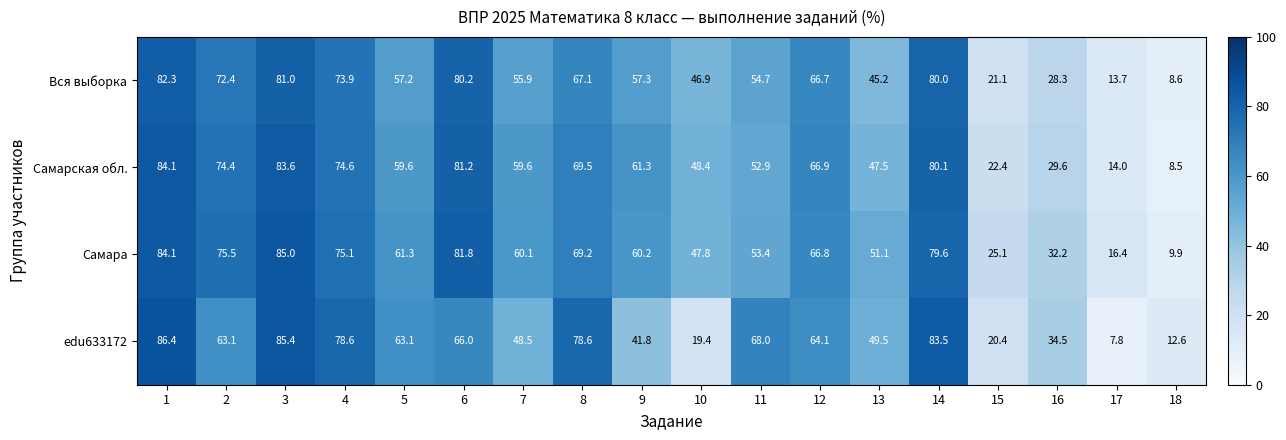

Count the number of data series in this chart.

4